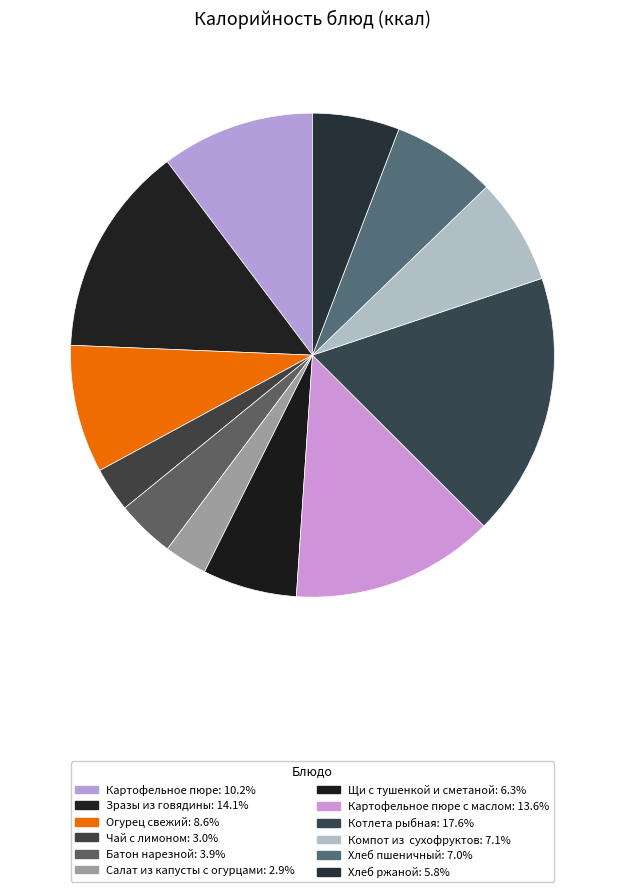

Count the number of slices in the pie.

12